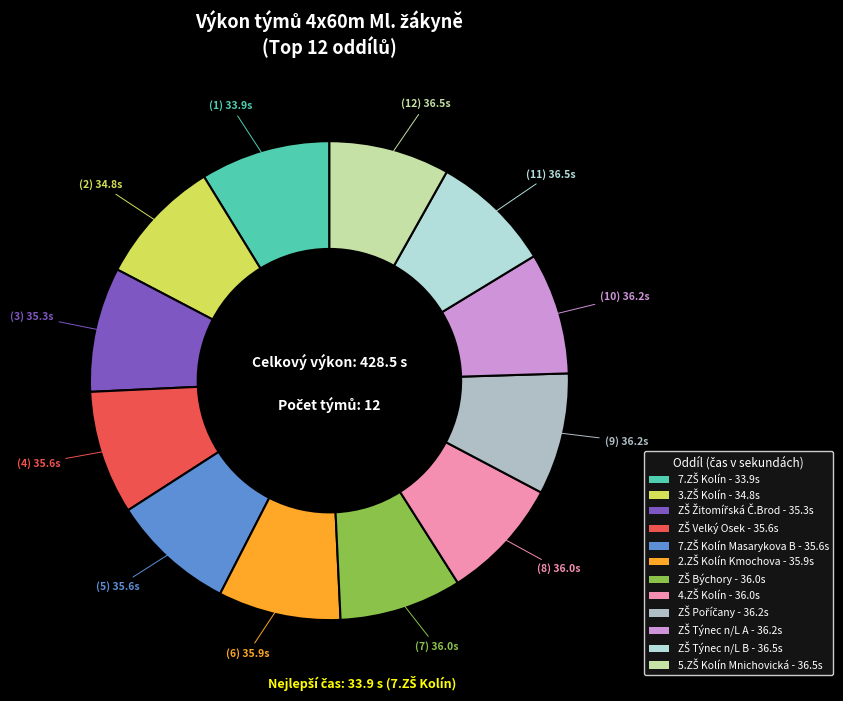

How many slices are in this pie chart?

12